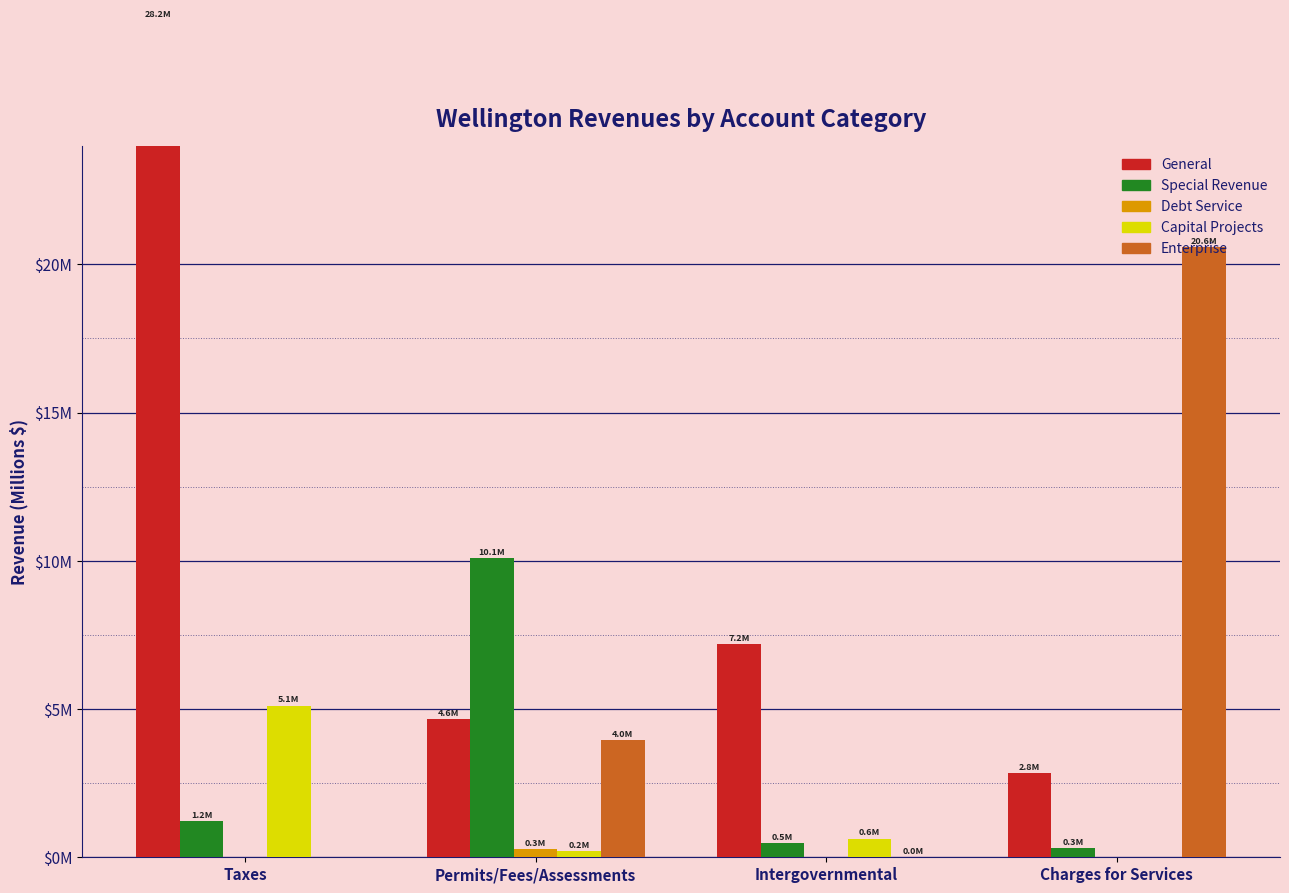

How many Debt Service values are between 0 and 1?

4